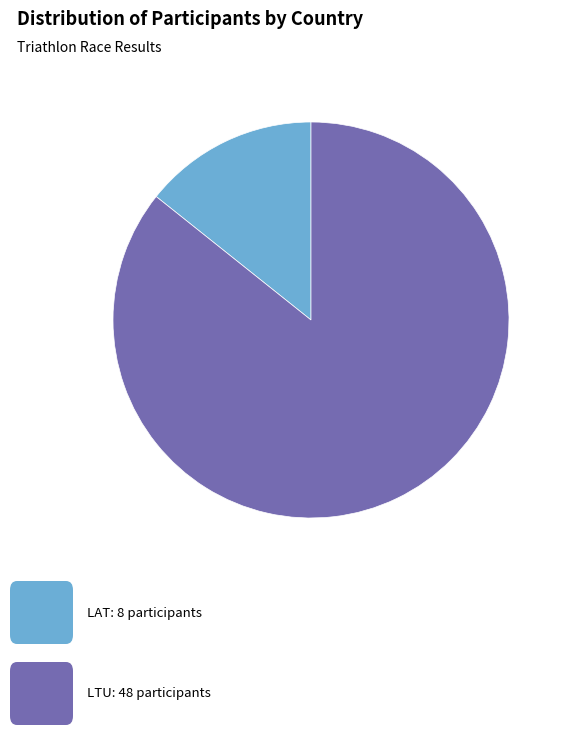

Is there a majority slice in this chart?

Yes